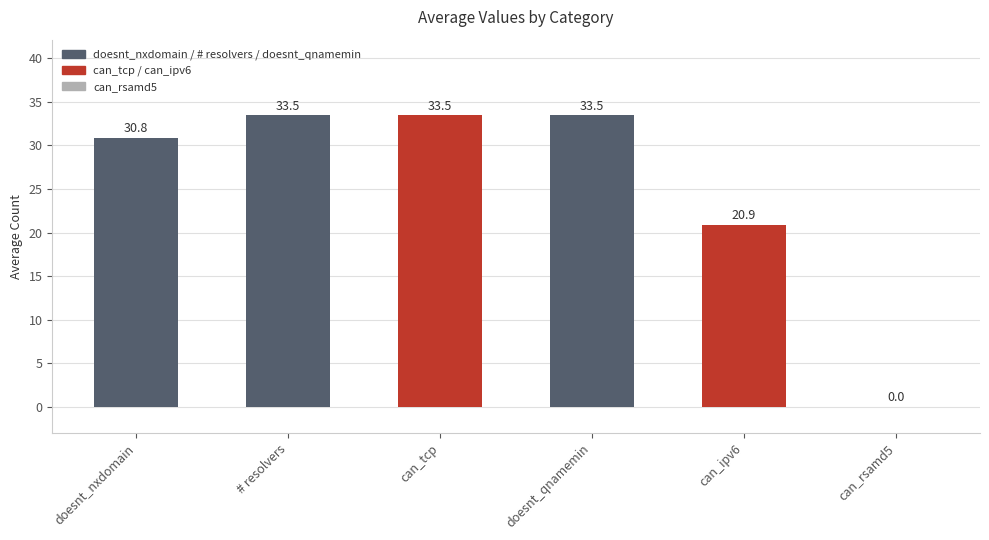

What is the sum of all values?

152.2